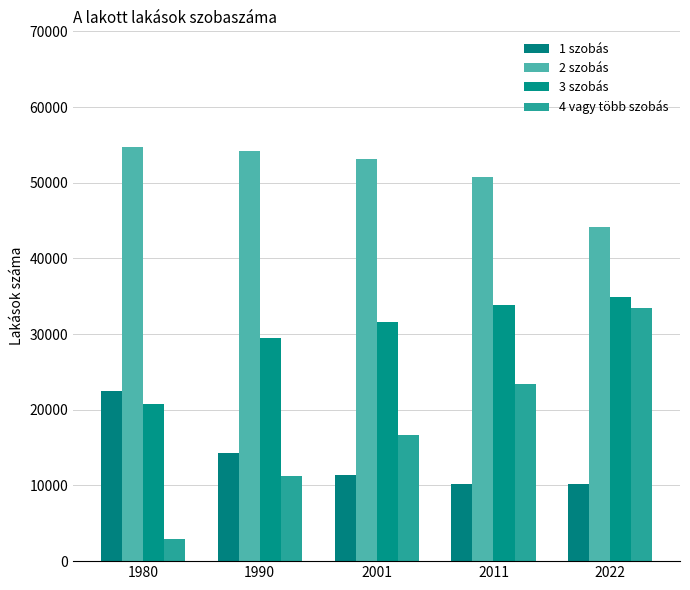

What is the difference between the second highest and minimum values in the 4 vagy több szobás series?

20410